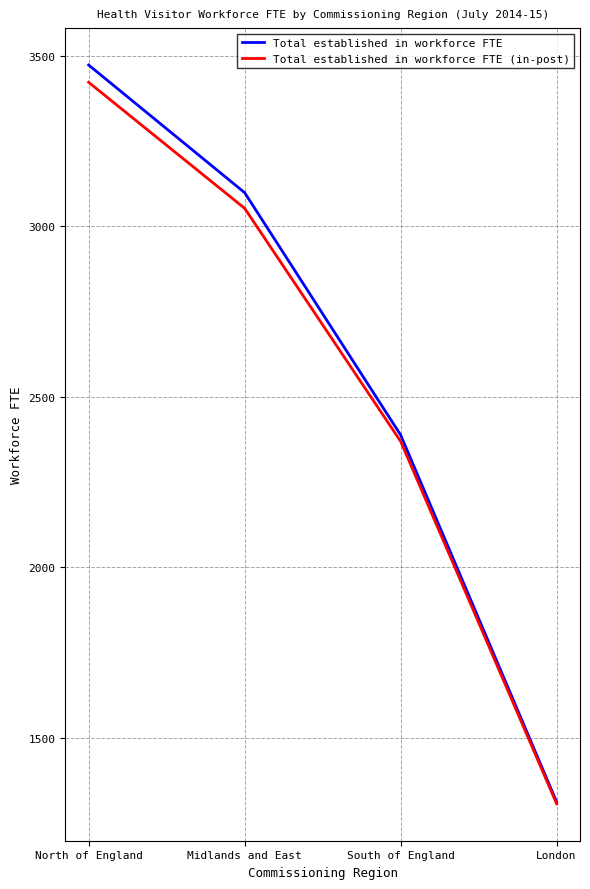

What is the sum of the Total established in workforce FTE values at North of England and London?

4786.3